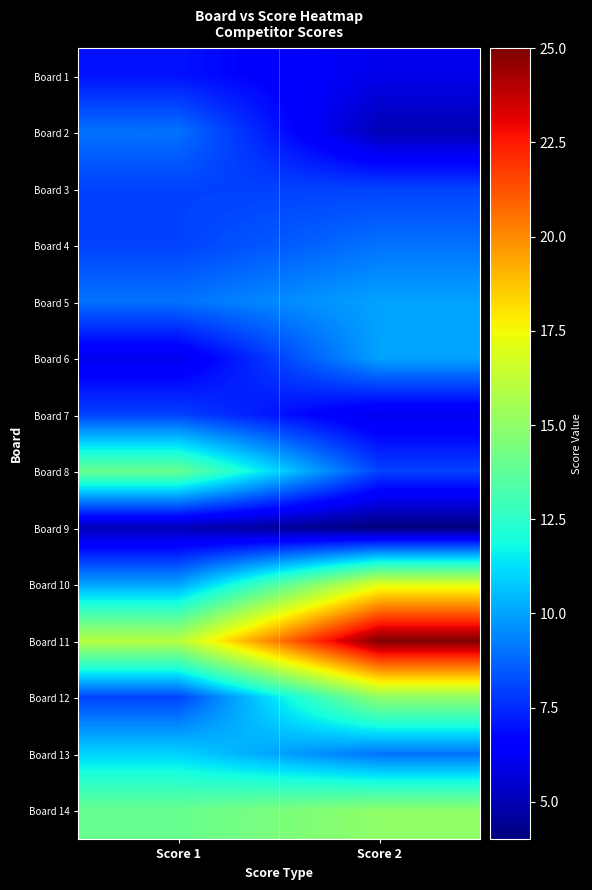

Reading right to left, transcribe all the data shown in this chart.

Board 1: Score 2=6	Score 1=7
Board 2: Score 2=5	Score 1=9
Board 3: Score 2=8	Score 1=8
Board 4: Score 2=9	Score 1=8
Board 5: Score 2=10	Score 1=9
Board 6: Score 2=10	Score 1=6
Board 7: Score 2=6	Score 1=8
Board 8: Score 2=8	Score 1=14
Board 9: Score 2=4	Score 1=5
Board 10: Score 2=17	Score 1=10
Board 11: Score 2=25	Score 1=16
Board 12: Score 2=15	Score 1=8
Board 13: Score 2=9	Score 1=11
Board 14: Score 2=15	Score 1=14